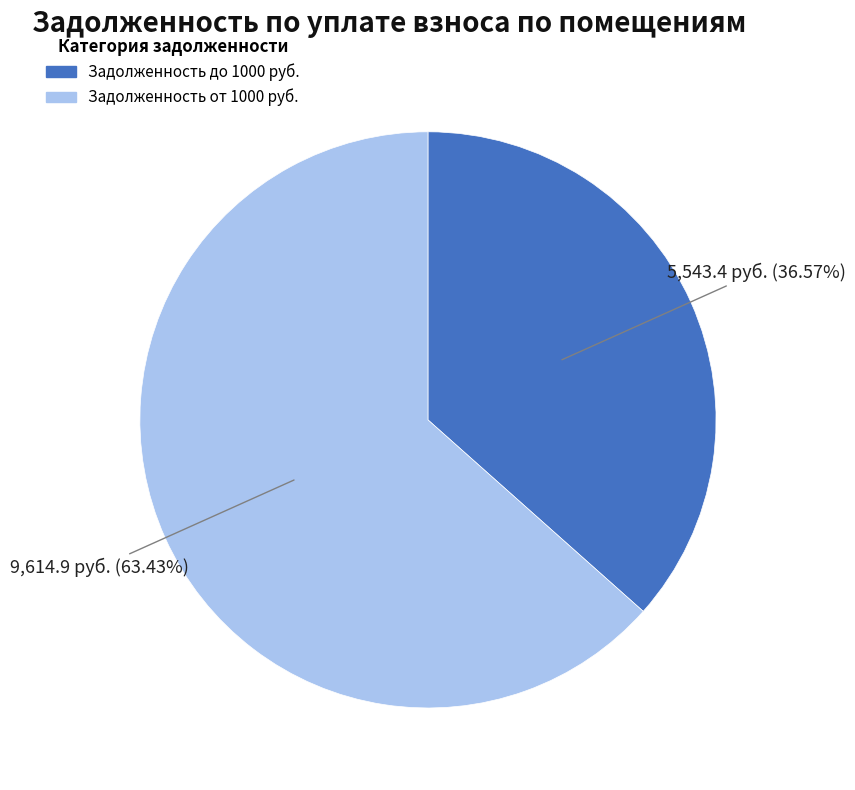

Is there any slice that represents more than half of the pie?

Yes